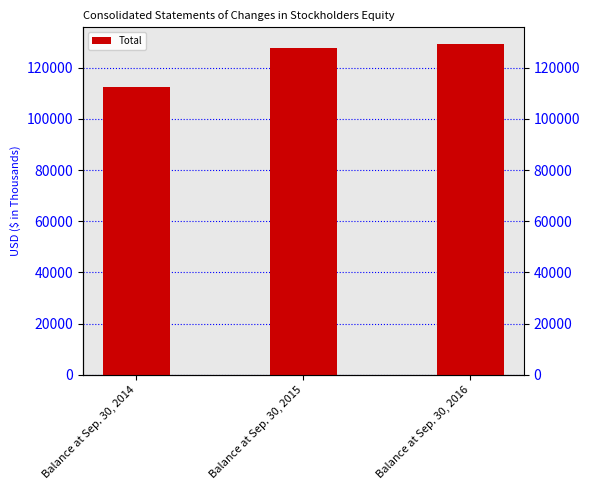

Reading left to right, transcribe all the data shown in this chart.

112465	127554	129339